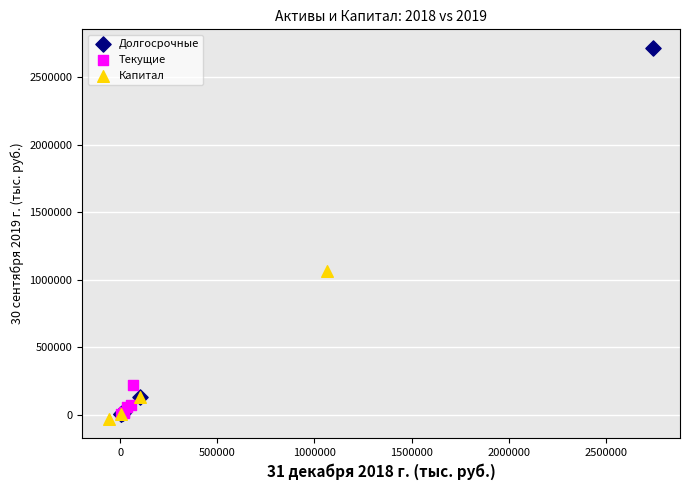

Which series has the widest spread of Y values?

Долгосрочные